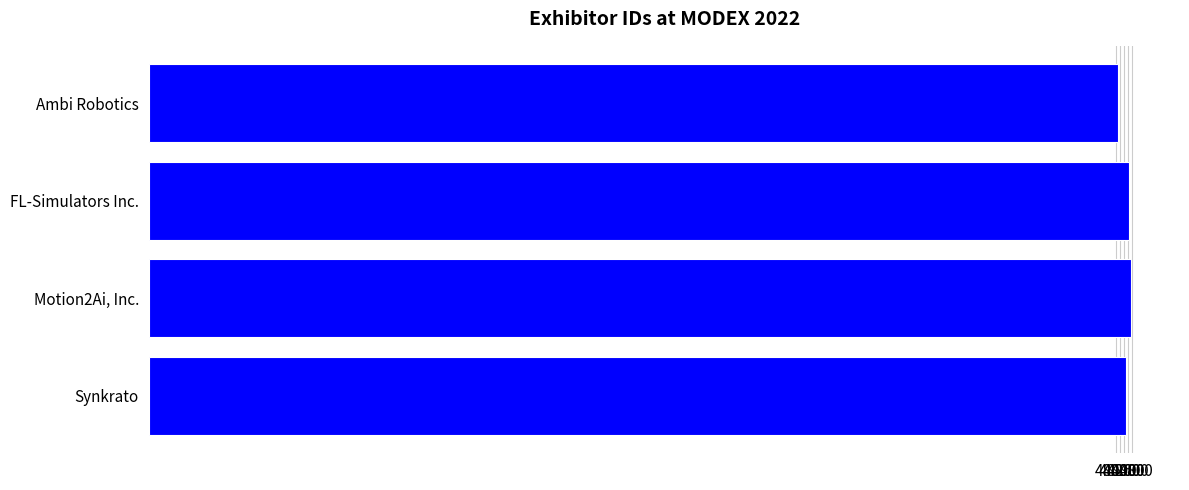

Count the number of categories in the chart.

4